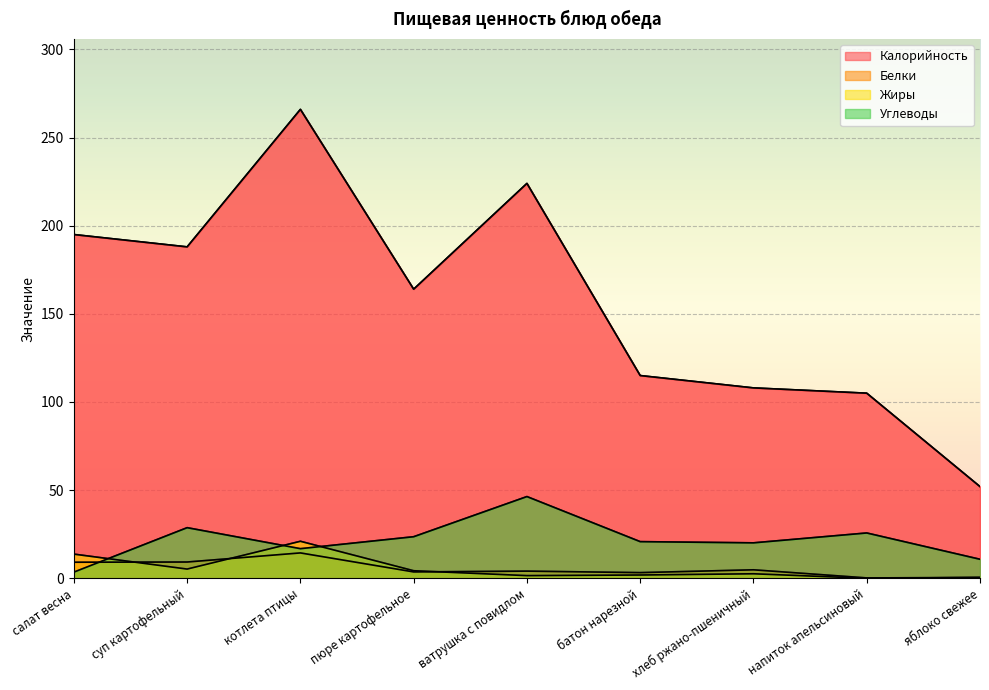

True or false: Белки and Углеводы intersect in this chart.

True